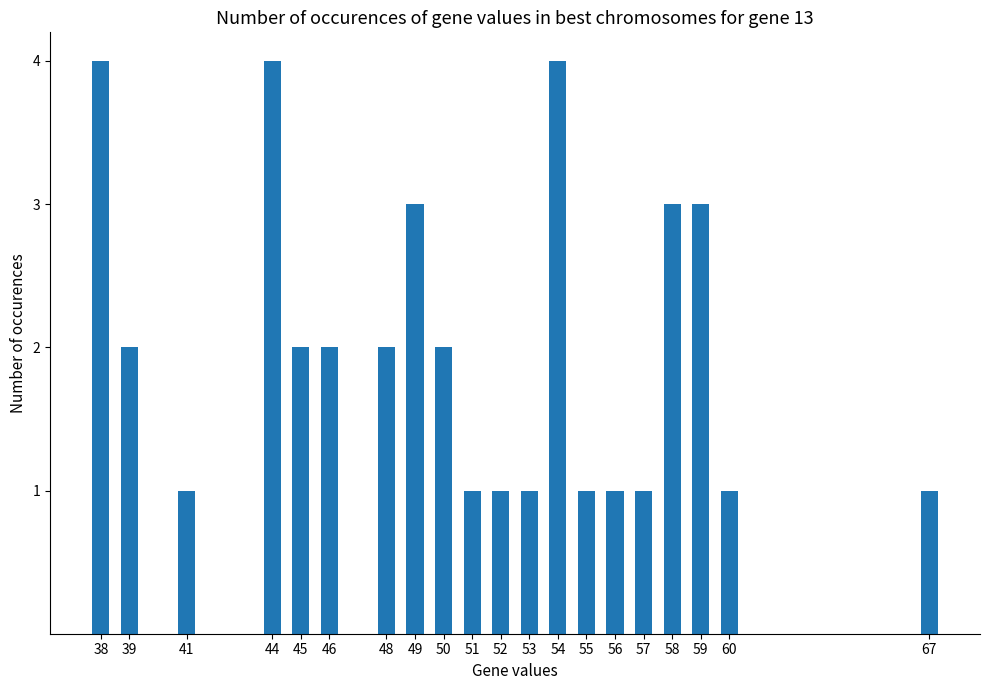

What is the sum of the values at 38 and 44?

8